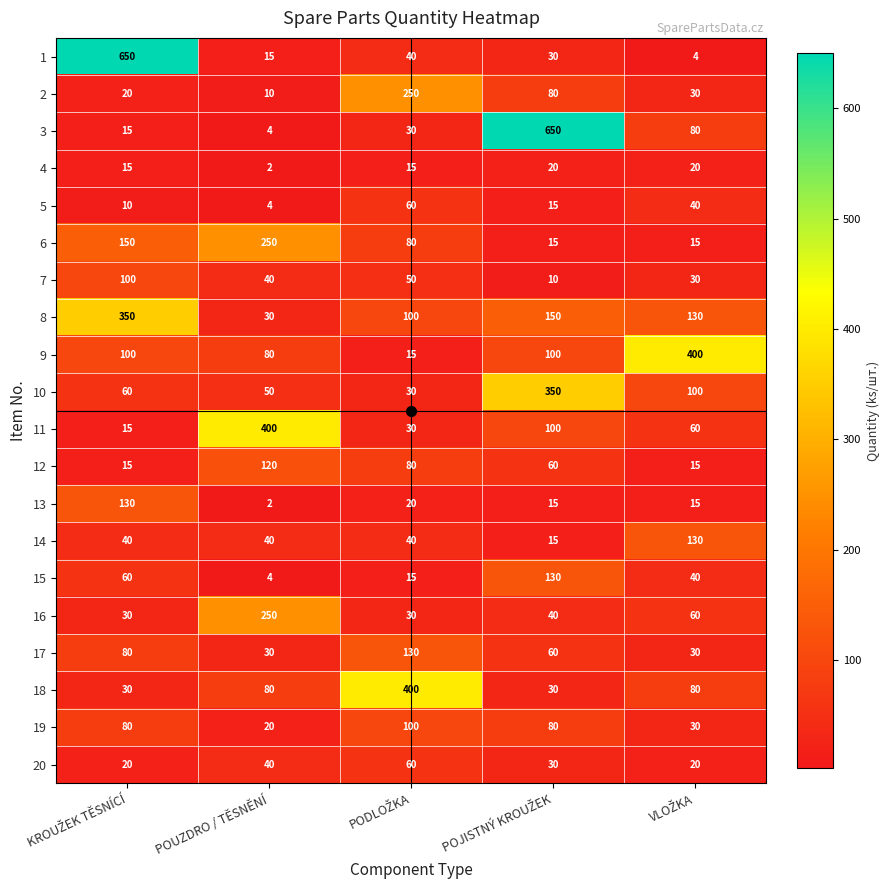

What is the difference between the maximum and second lowest values in the 7 series?

70